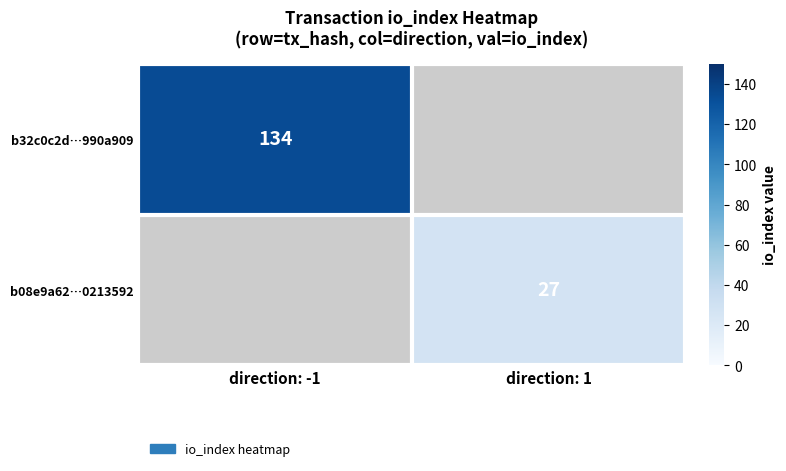

The value of b32c0c2d…990a909 at direction: -1 is 41. True or false?

False